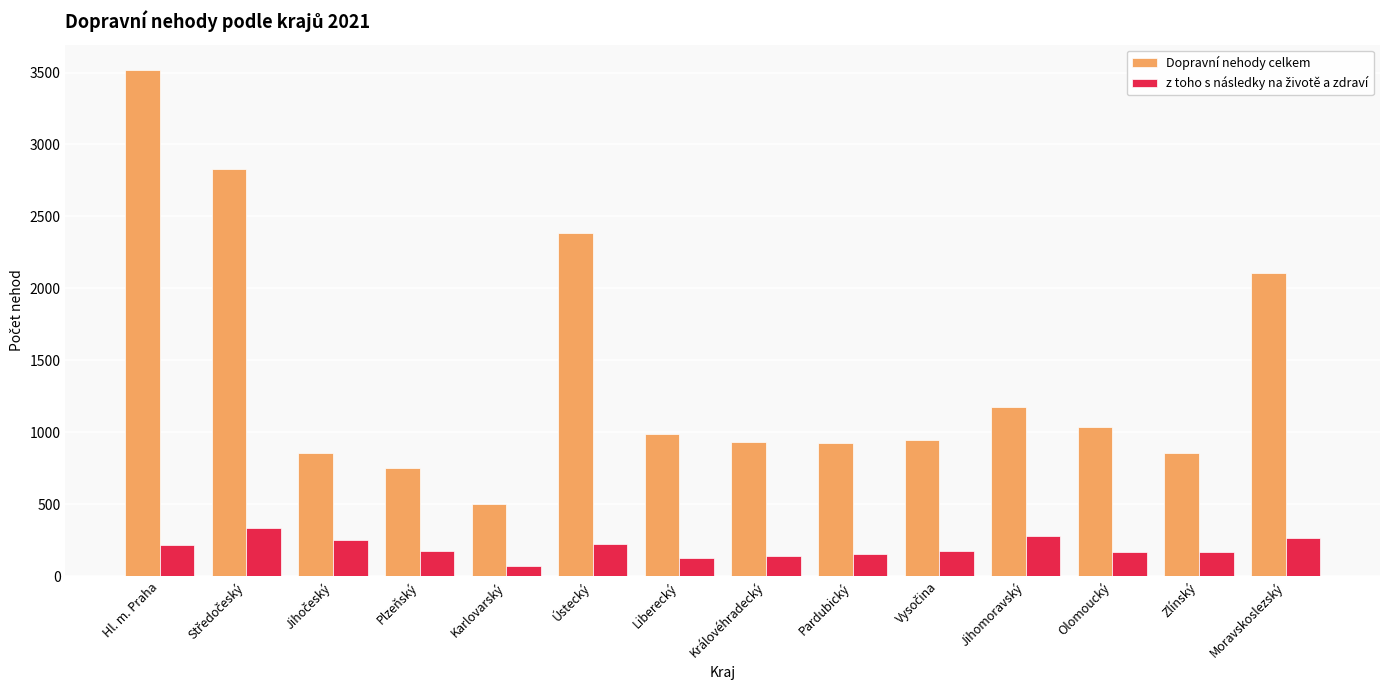

What is the value of the Dopravní nehody celkem bar at the 10th from the left?

943